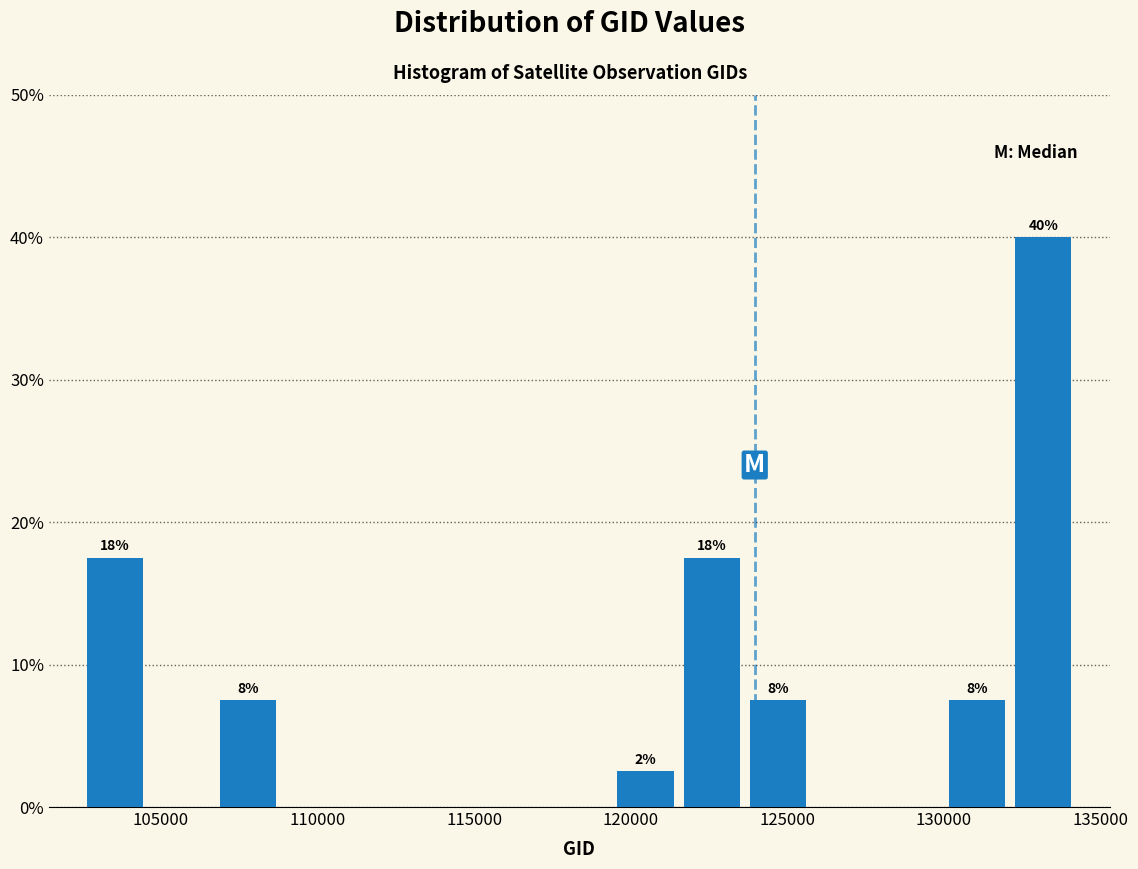

Which range on the x-axis has the tallest bar?

132000 to 134000